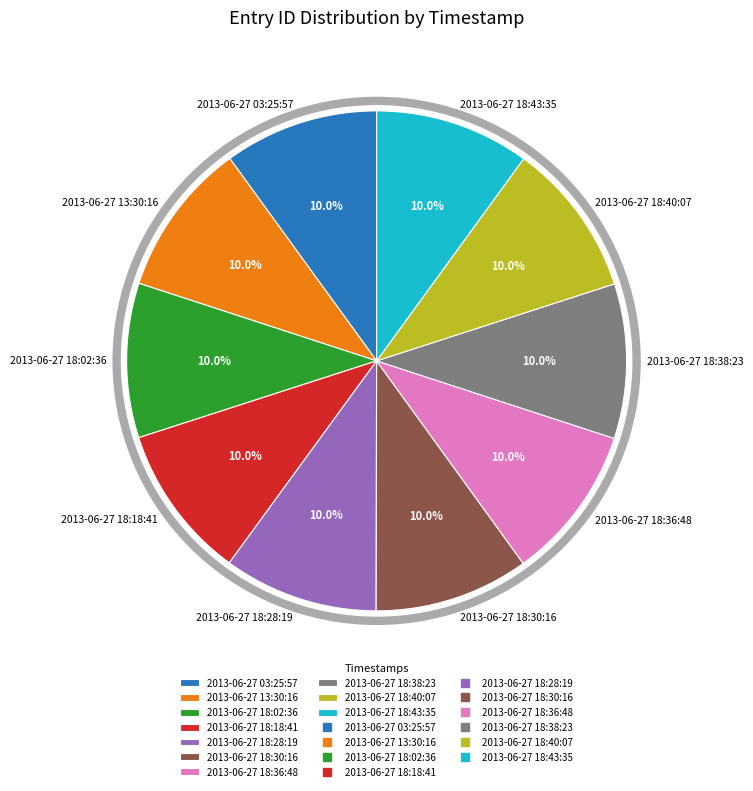

How much of the chart is everything except 2013-06-27 18:28:19?

90.0%